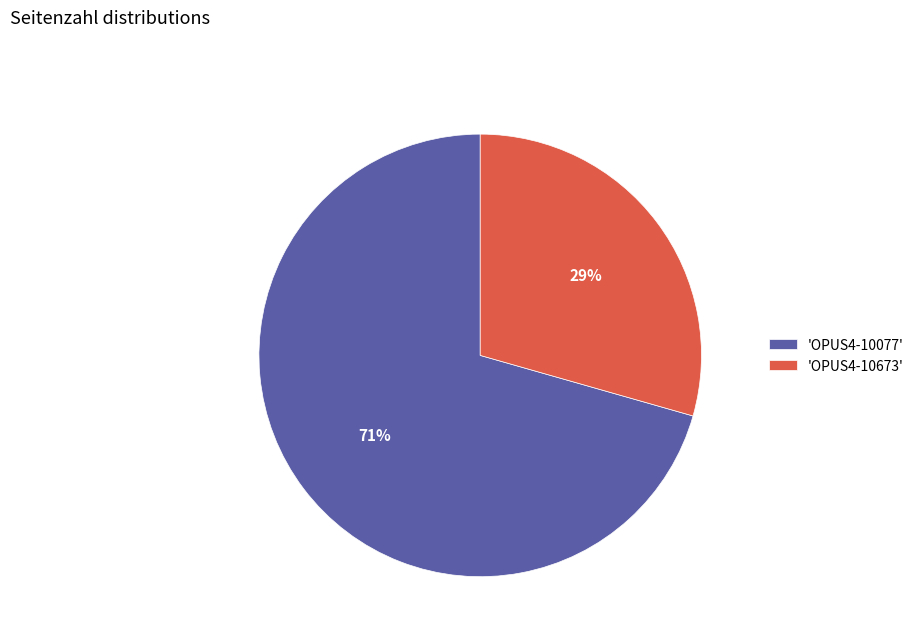

Which has a higher value, 'OPUS4-10077' or 'OPUS4-10673'?

'OPUS4-10077'